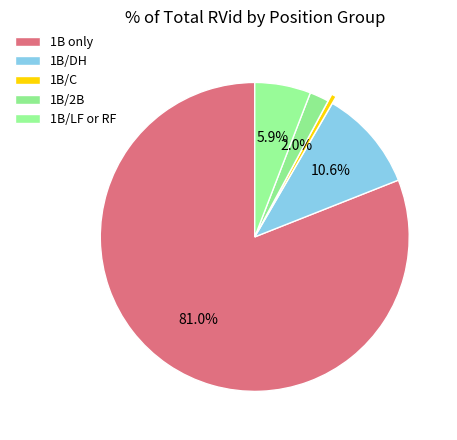

Is there any slice that represents more than half of the pie?

Yes